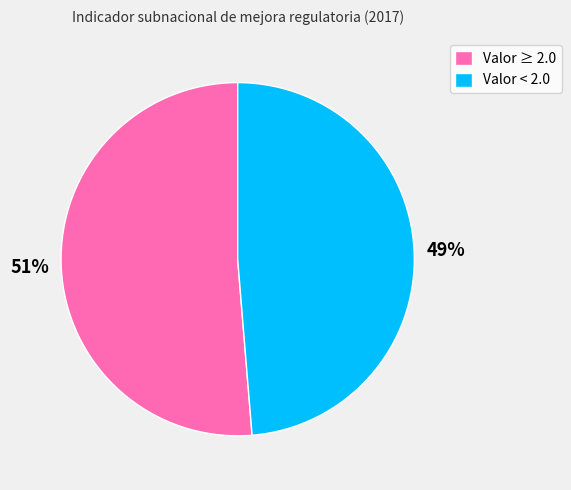

Is it true that Valor ≥ 2.0 is 42% of the pie?

False